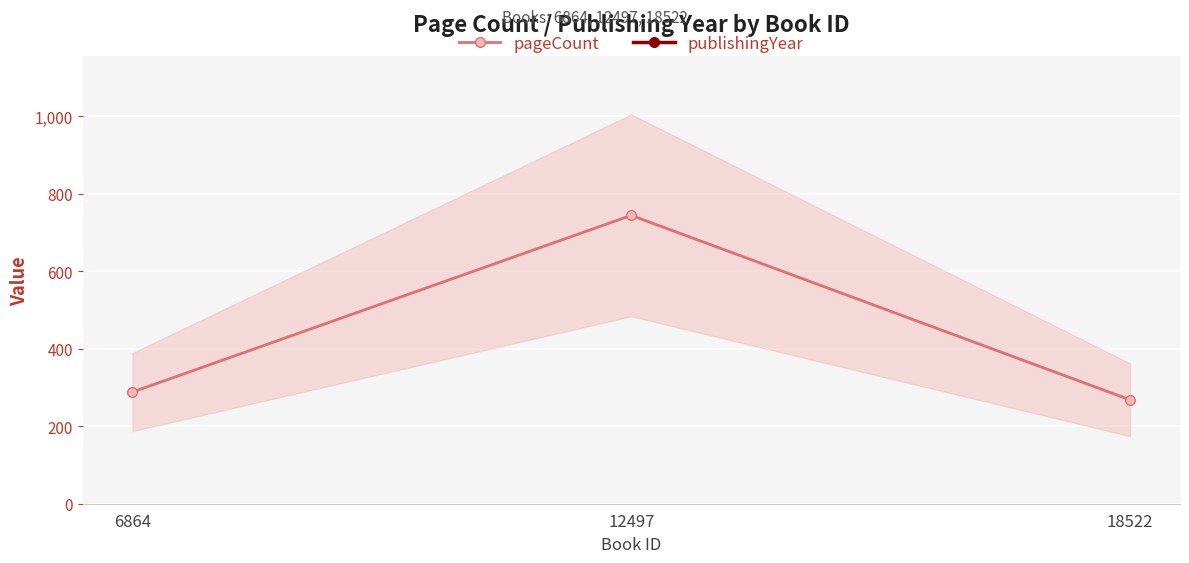

The publishingYear series shows 3084 at 6864. True or false?

False